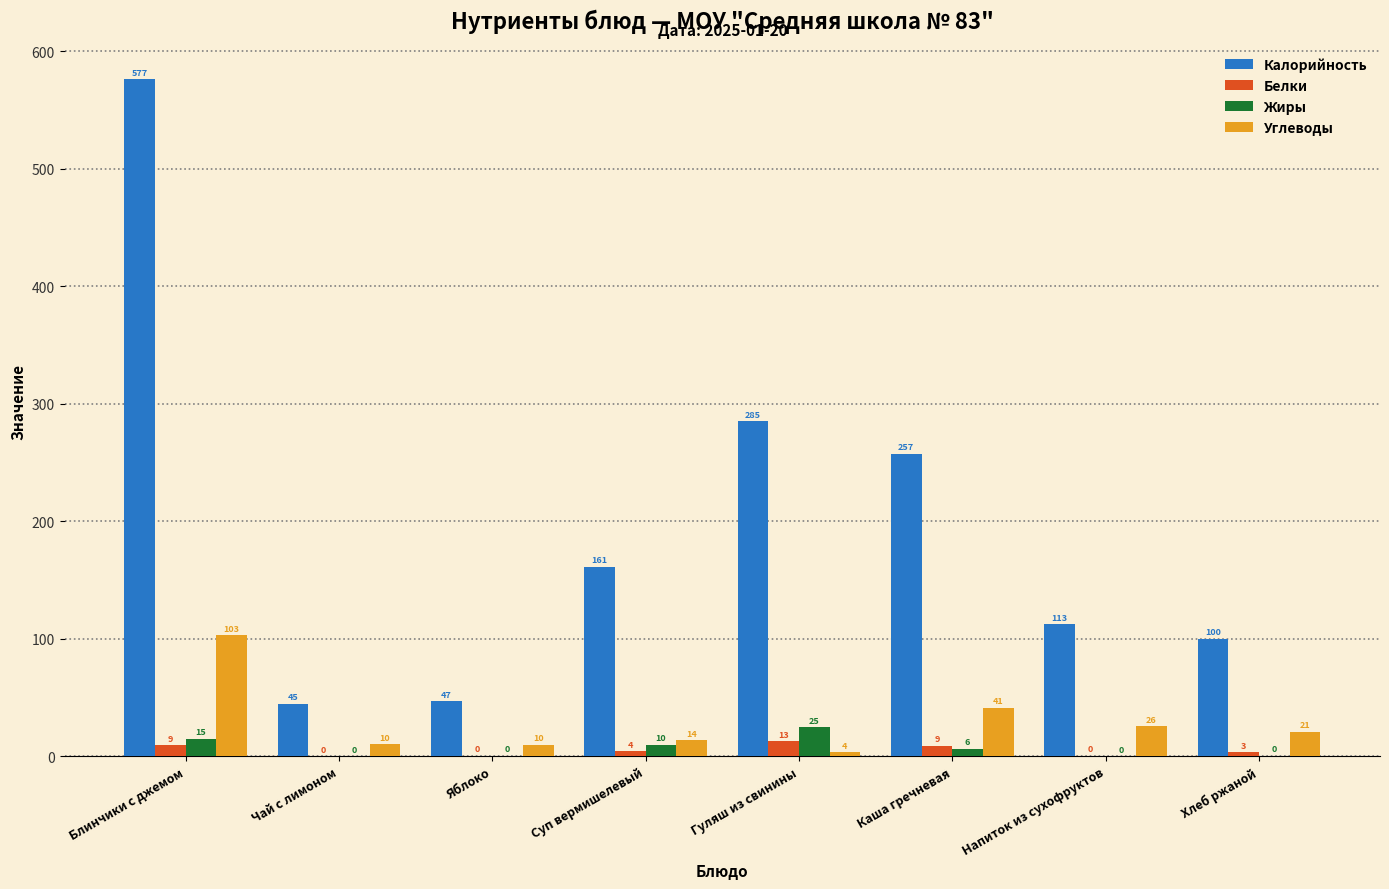

Which series has the largest total across all categories?

Калорийность